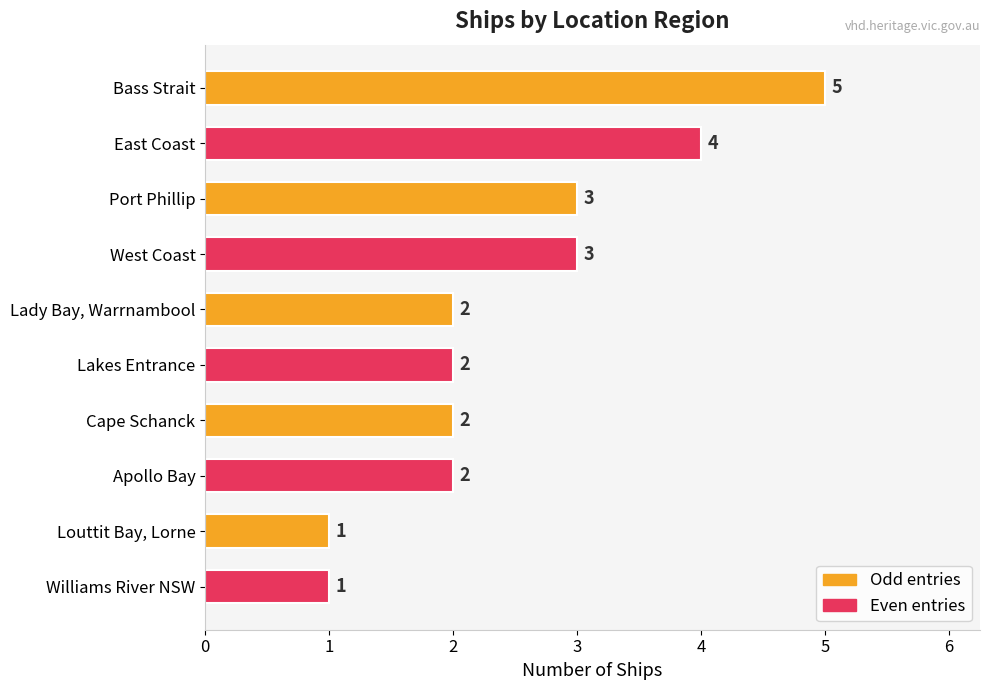

Reading top to bottom, what are all the values shown in this chart?

5	4	3	3	2	2	2	2	1	1